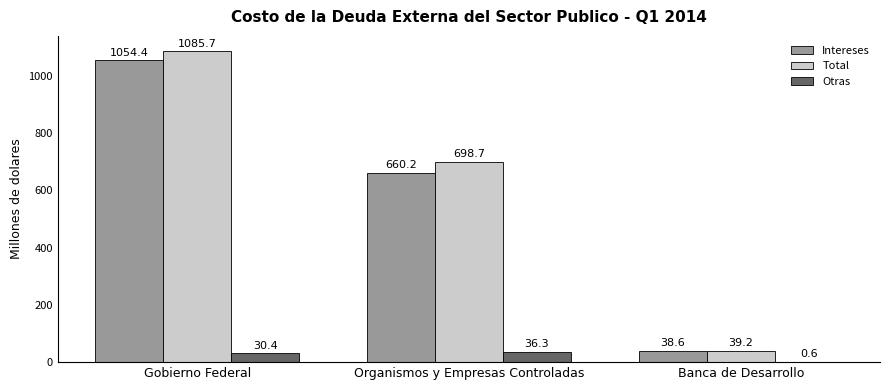

Which series has the largest total across all categories?

Total